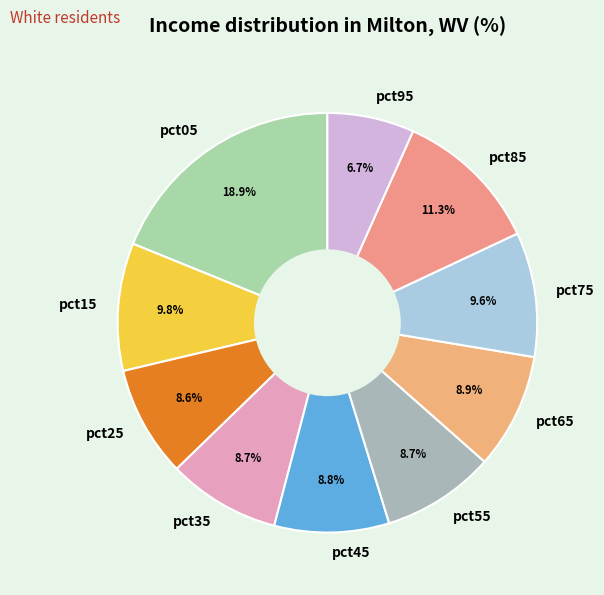

What is the ratio of the value at pct85 to the value at pct05?

0.6